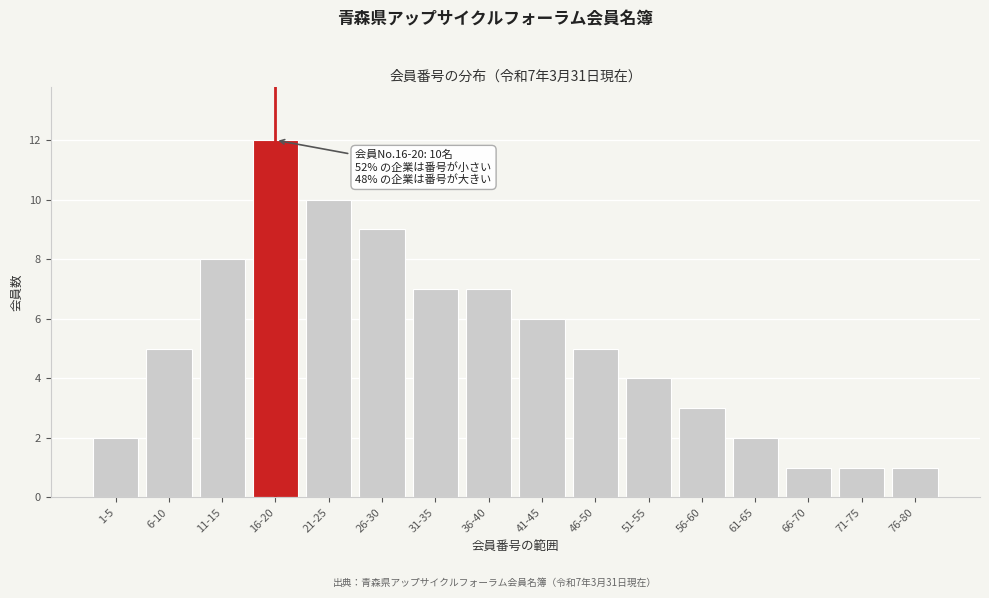

Reading left to right, extract all data points from this chart.

1-5=2	6-10=5	11-15=8	16-20=12	21-25=10	26-30=9	31-35=7	36-40=7	41-45=6	46-50=5	51-55=4	56-60=3	61-65=2	66-70=1	71-75=1	76-80=1